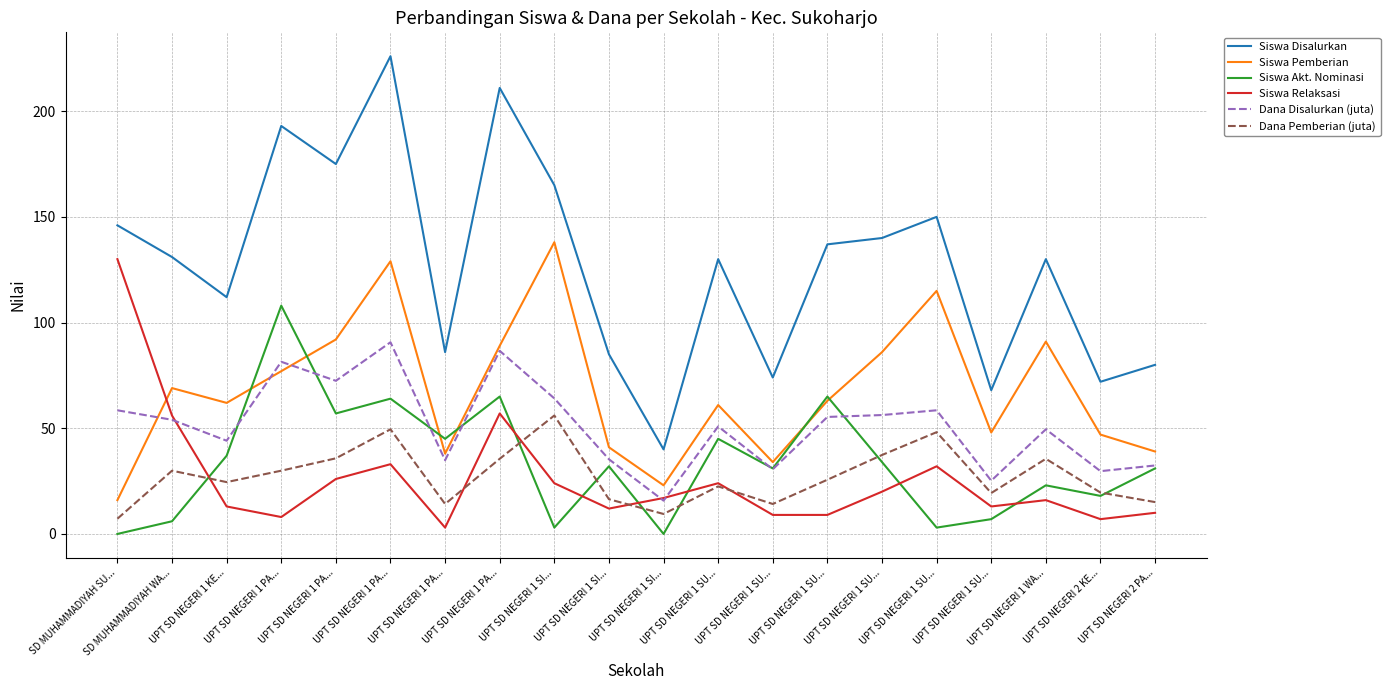

True or false: Siswa Pemberian and Siswa Disalurkan cross at least once.

False